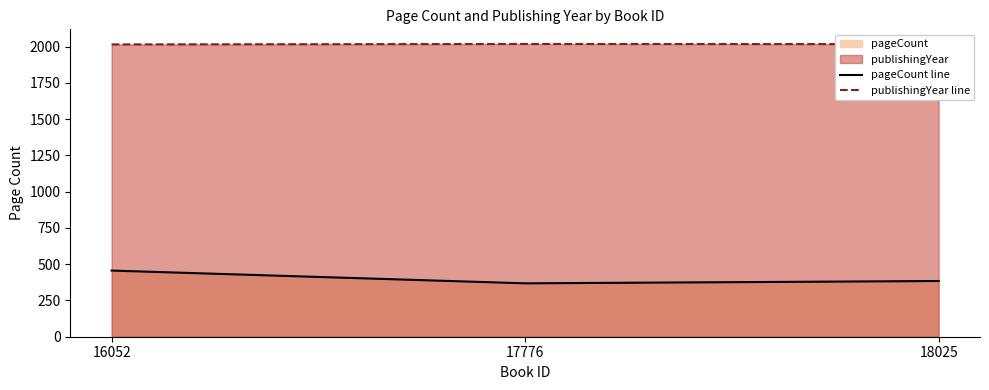

What is the value of the pageCount line point at the 2nd from the left?

368